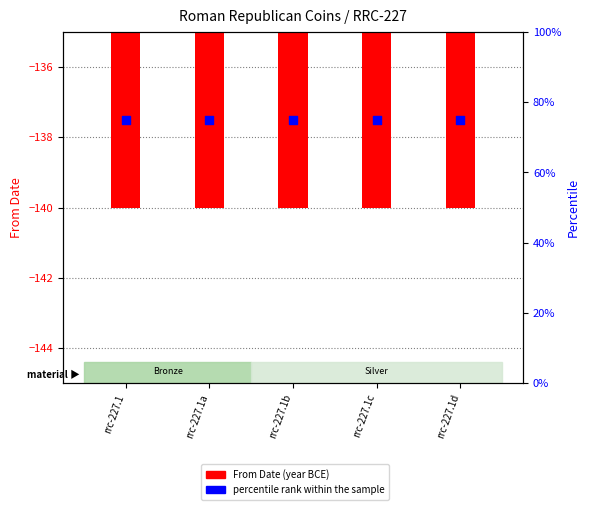

Which series has the largest total across all categories?

percentile rank within the sample